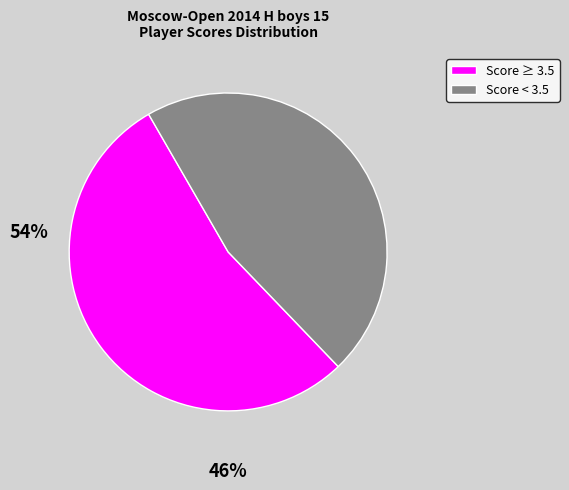

Is there a majority slice in this chart?

Yes